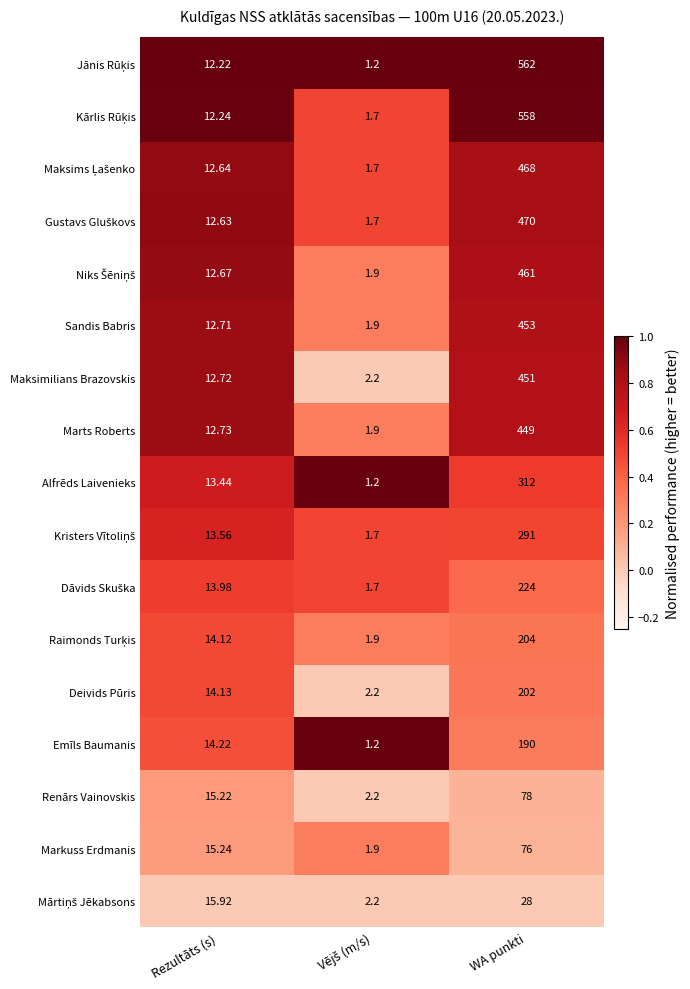

At which label does Markuss Erdmanis first exceed 15?

Rezultāts (s)